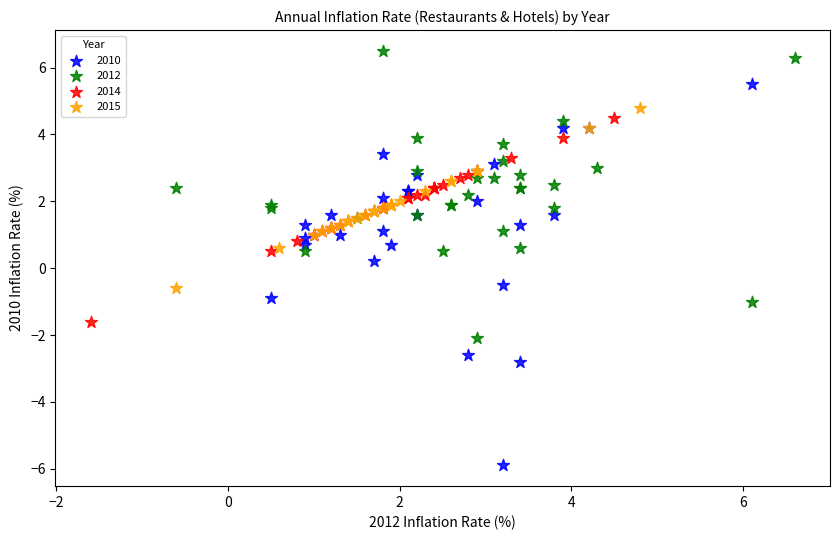

Which series has the widest spread of Y values?

2010